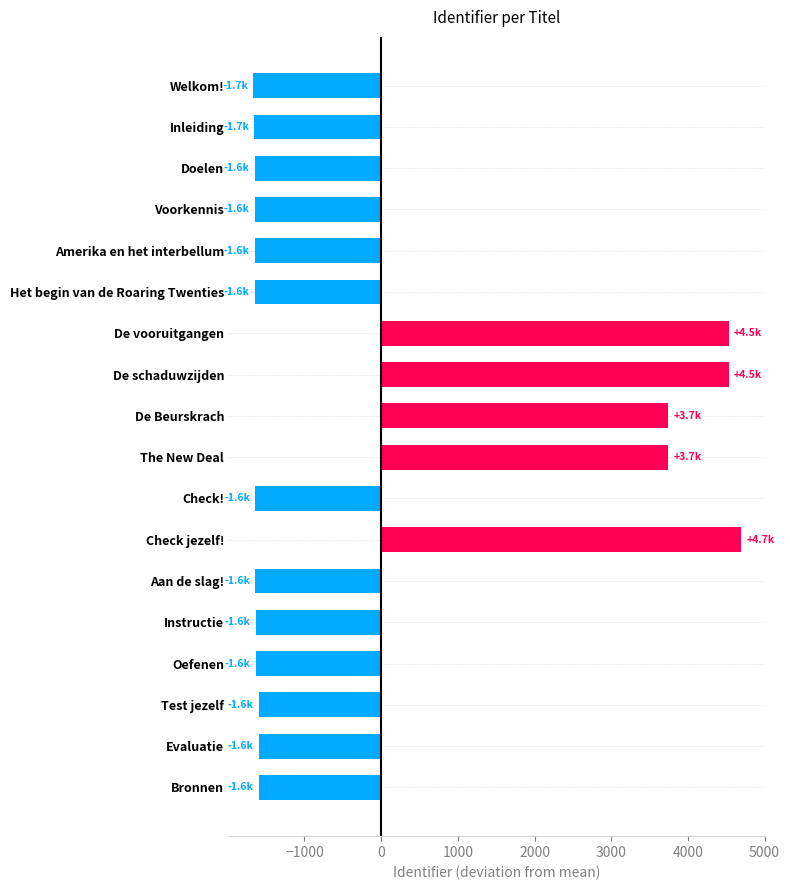

What is the minimum value shown in the chart?

-1664.3